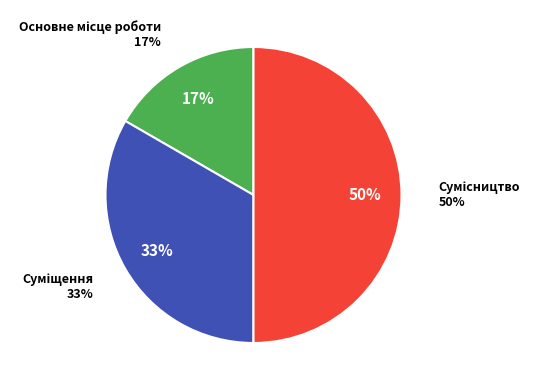

The Сумісництво slice represents 50% of the pie. True or false?

True